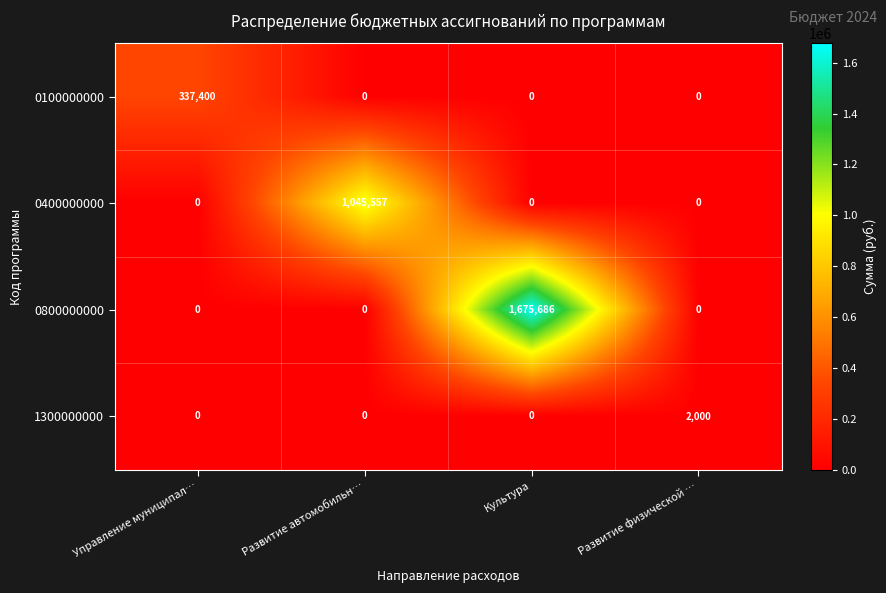

Which series has the widest spread of values?

0800000000